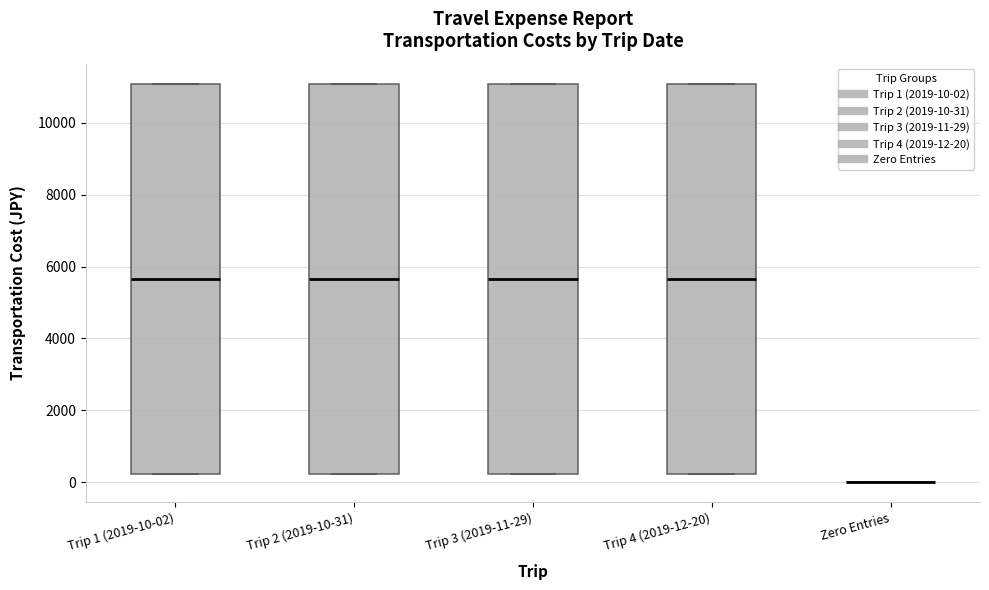

Reading left to right, read every box against the y-axis: the position of its median line, the range the box covers, and the ends of its whiskers. The values are not printed on the chart, so give them approximately, as read against the axis.

Trip 1 (2019-10-02): median 5600, box 200 to 11000, whiskers 200 to 11000
Trip 2 (2019-10-31): median 5600, box 200 to 11000, whiskers 200 to 11000
Trip 3 (2019-11-29): median 5600, box 200 to 11000, whiskers 200 to 11000
Trip 4 (2019-12-20): median 5600, box 200 to 11000, whiskers 200 to 11000
Zero Entries: box collapsed to a line at 0, whiskers 0 to 0